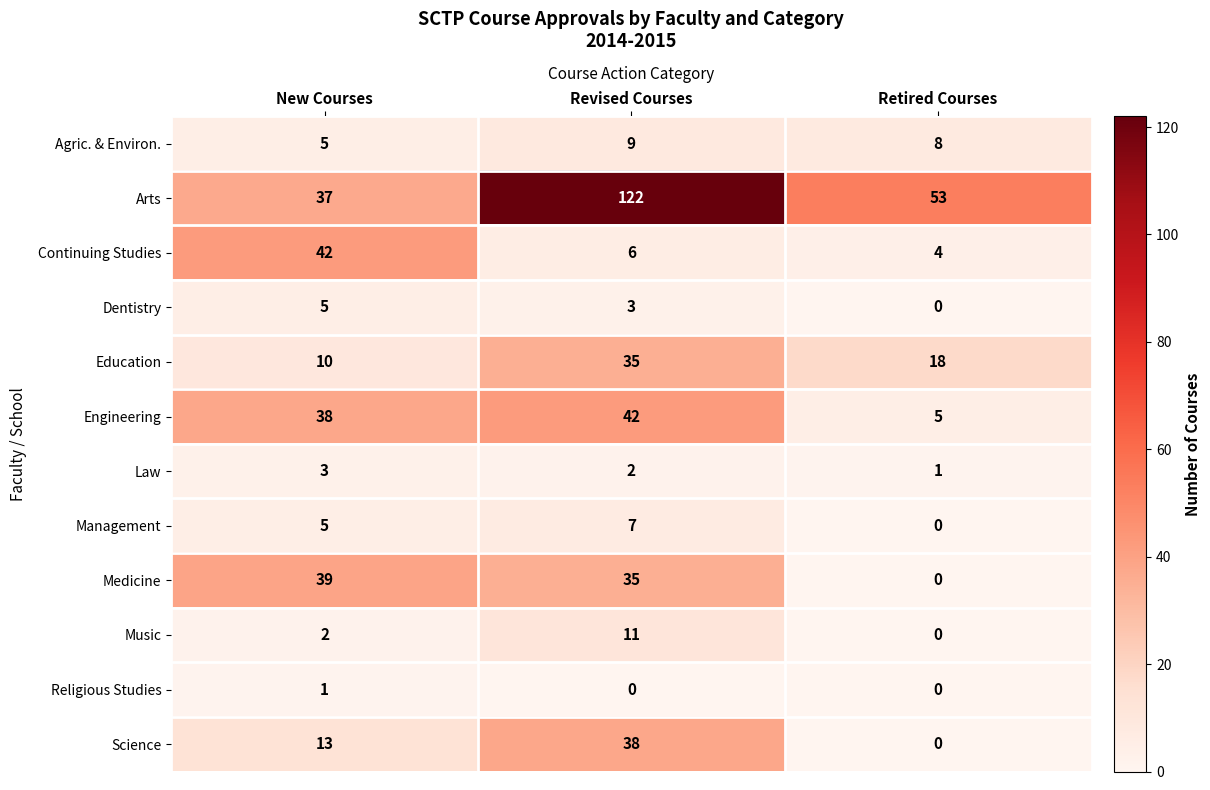

Which label corresponds to the largest value in the chart?

Revised Courses